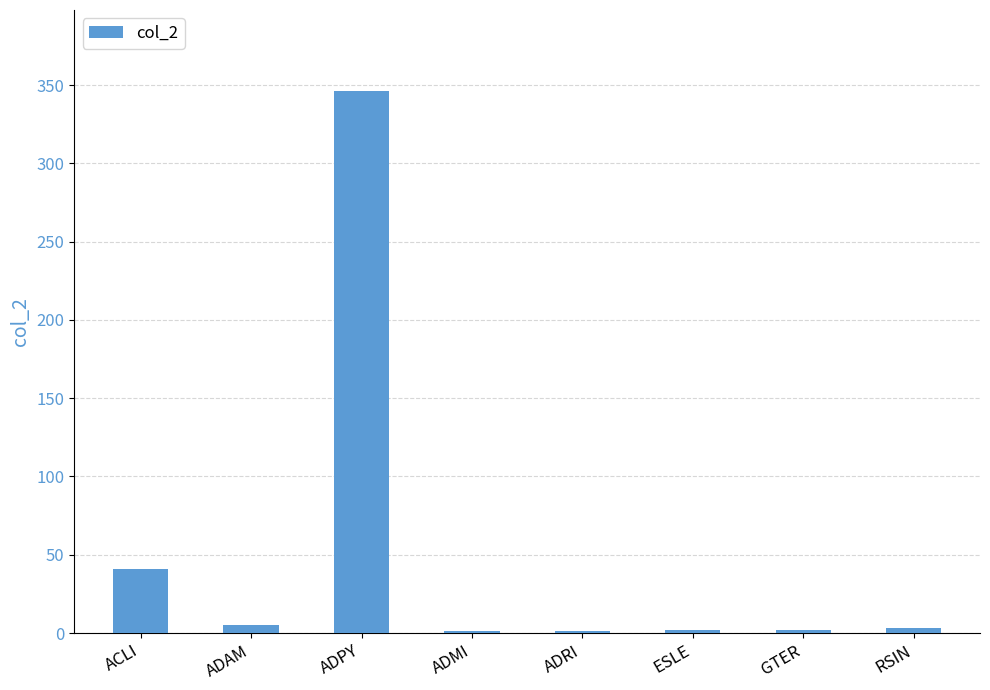

At which label does the data first exceed 3?

ACLI